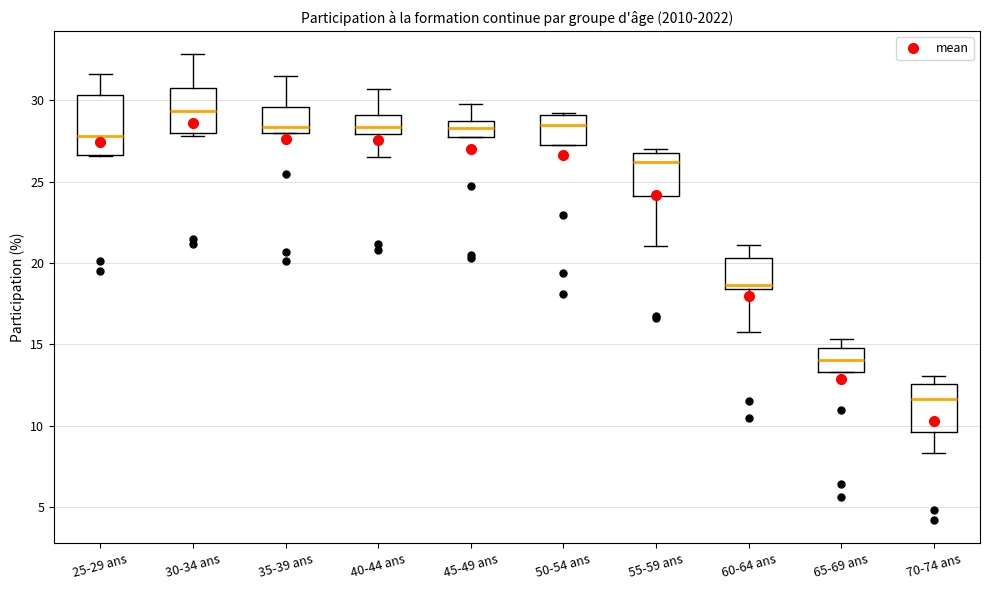

Reading left to right, transcribe this box plot: for each box, give where its median line is, the range the box spans, and where its two whiskers end, as read against the y-axis. The values are not printed on the chart, so give them approximately, as read against the axis.

25-29 ans: median 28.0, box 26.5 to 30.5, whiskers 26.5 to 31.5
30-34 ans: median 29.5, box 28.0 to 31.0, whiskers 28.0 (just below the box's lower edge) to 33.0
35-39 ans: median 28.5, box 28.0 to 29.5, whiskers 28.0 to 31.5
40-44 ans: median 28.5, box 28.0 to 29.0, whiskers 26.5 to 30.5
45-49 ans: median 28.5, box 28.0 to 29.0, whiskers 28.0 to 30.0
50-54 ans: median 28.5, box 27.0 to 29.0, whiskers 27.0 to 29.0 (just above the box's upper edge)
55-59 ans: median 26.0, box 24.0 to 27.0, whiskers 21.0 to 27.0 (just above the box's upper edge)
60-64 ans: median 18.5 (just above the box's lower edge), box 18.5 to 20.5, whiskers 15.5 to 21.0
65-69 ans: median 14.0, box 13.5 to 15.0, whiskers 13.5 to 15.5
70-74 ans: median 11.5, box 9.5 to 12.5, whiskers 8.5 to 13.0